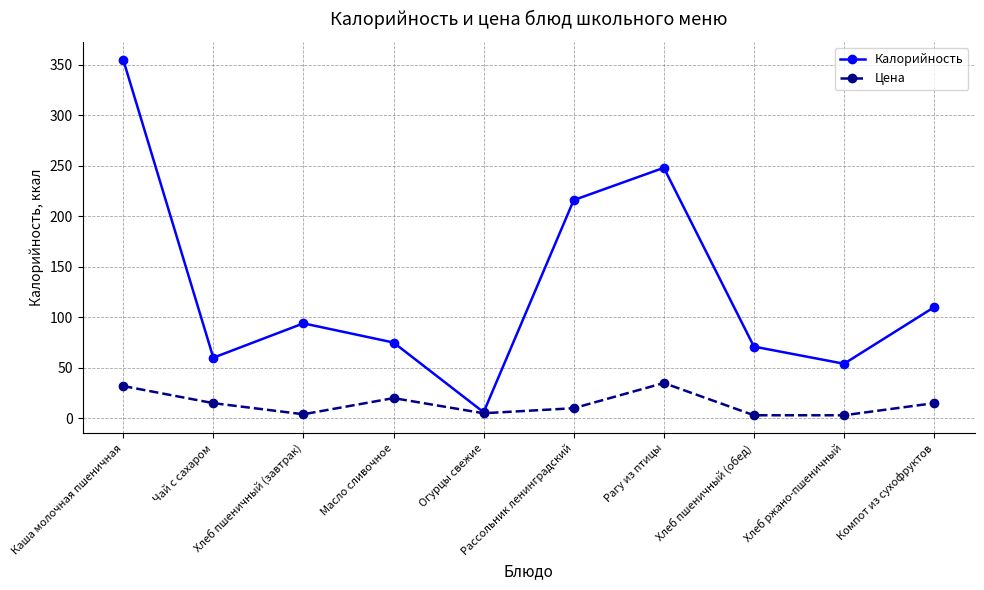

List the series in order of their peak value, lowest first.

Цена, Калорийность